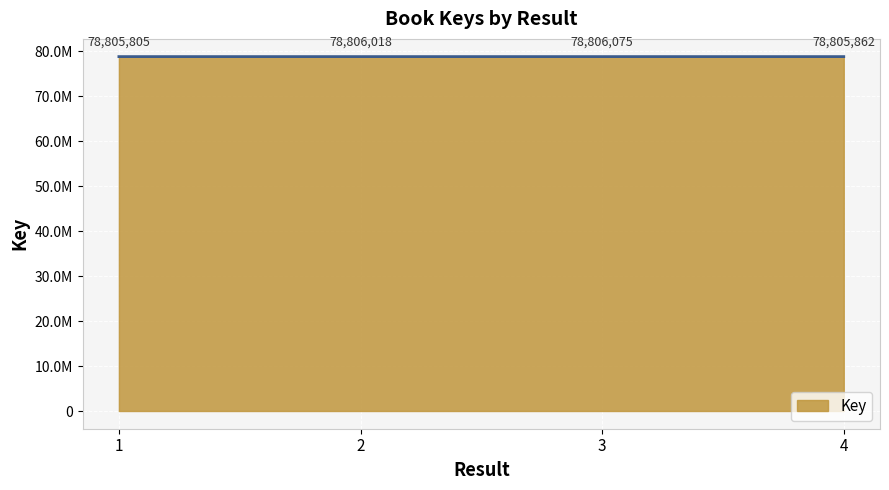

What is the difference between the values at 4 and 2?

156